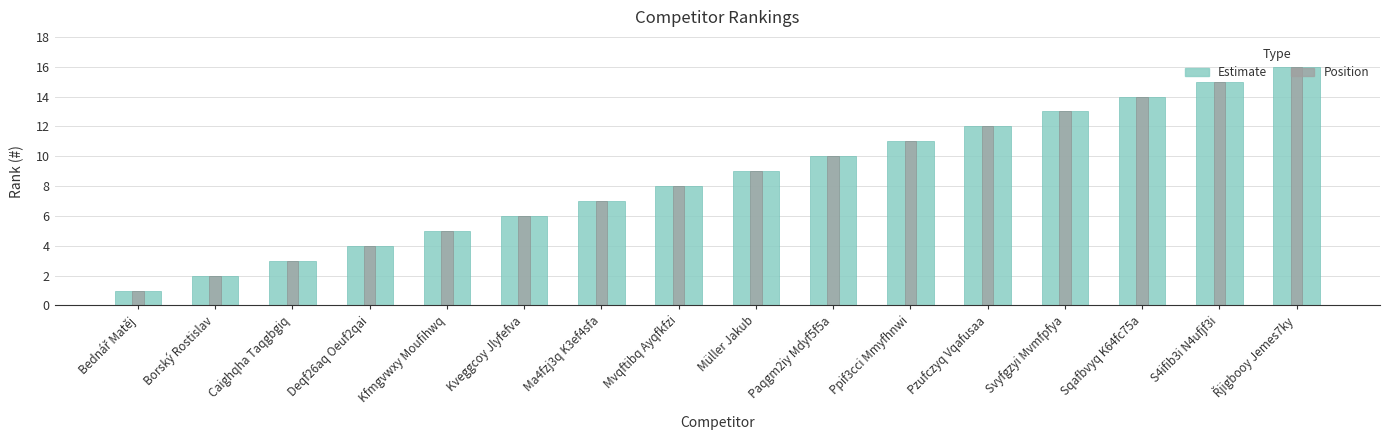

Reading left to right, transcribe all the data shown in this chart.

Rank: Bednář Matěj=1	Borský Rostislav=2	Caighqha Taqgbgiq=3	Deqf26aq Oeuf2qai=4	Kfmgvwxy Moufihwq=5	Kveggcoy Jlyfefva=6	Ma4fzj3q K3ef4sfa=7	Mvqftibq Ayqfkfzi=8	Müller Jakub=9	Paqgm2iy Mdyf5f5a=10	Ppif3cci Mmyfhnwi=11	Pzufczyq Vqafusaa=12	Svyfgzyi Mvmfpfya=13	Sqafbvyq K64fc75a=14	S4ifib3i N4ufjf3i=15	Řjigbooy Jemes7ky=16
Position: Bednář Matěj=1	Borský Rostislav=2	Caighqha Taqgbgiq=3	Deqf26aq Oeuf2qai=4	Kfmgvwxy Moufihwq=5	Kveggcoy Jlyfefva=6	Ma4fzj3q K3ef4sfa=7	Mvqftibq Ayqfkfzi=8	Müller Jakub=9	Paqgm2iy Mdyf5f5a=10	Ppif3cci Mmyfhnwi=11	Pzufczyq Vqafusaa=12	Svyfgzyi Mvmfpfya=13	Sqafbvyq K64fc75a=14	S4ifib3i N4ufjf3i=15	Řjigbooy Jemes7ky=16